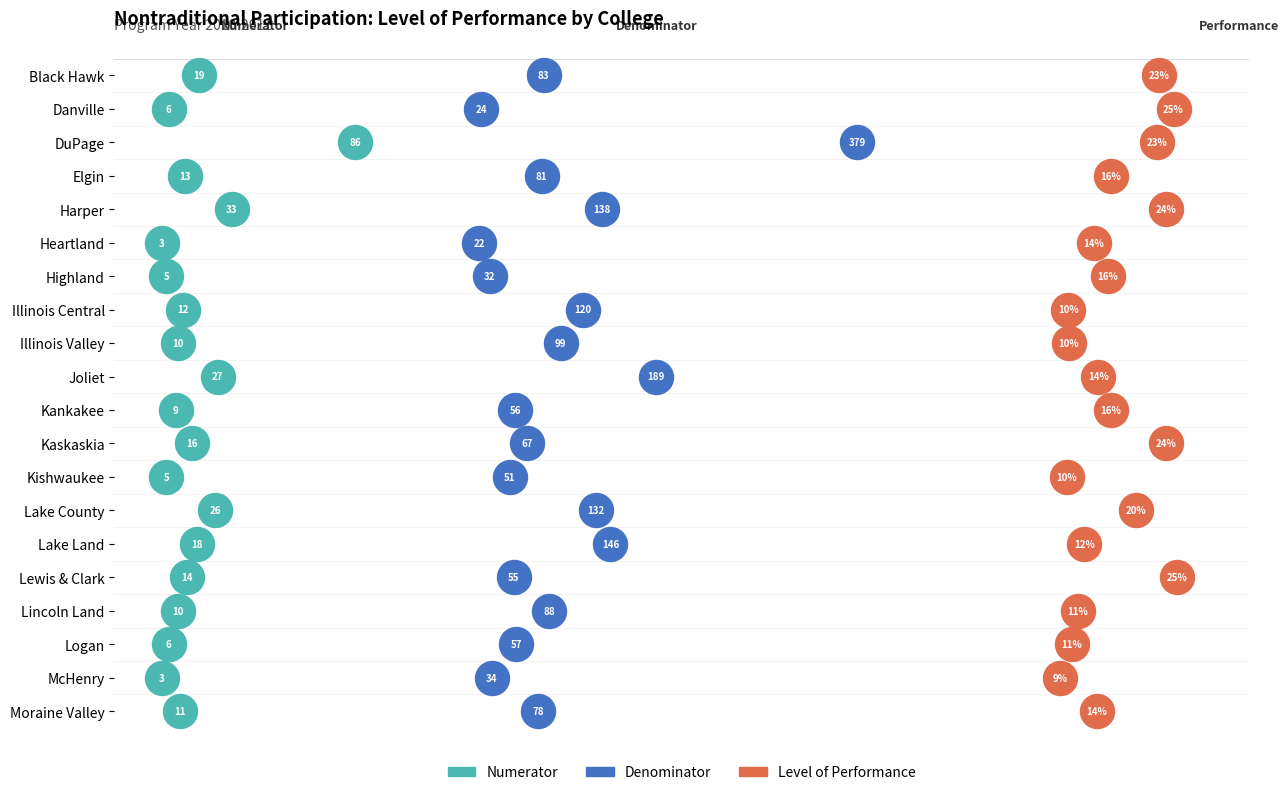

What are all the series names shown in the legend?

Numerator, Denominator, Level of Performance